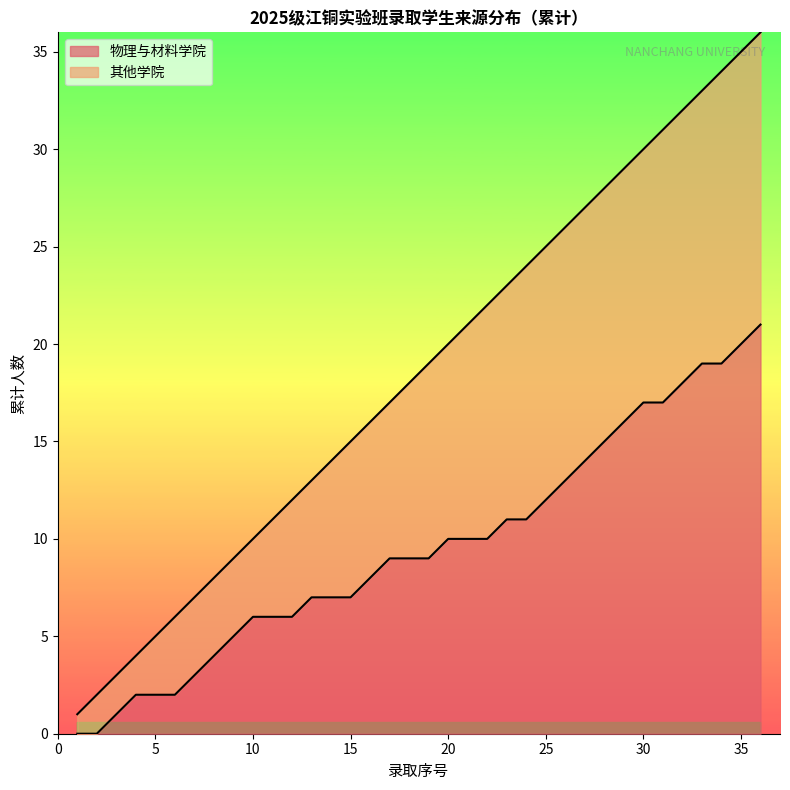

At which label does the data first exceed 19?

20